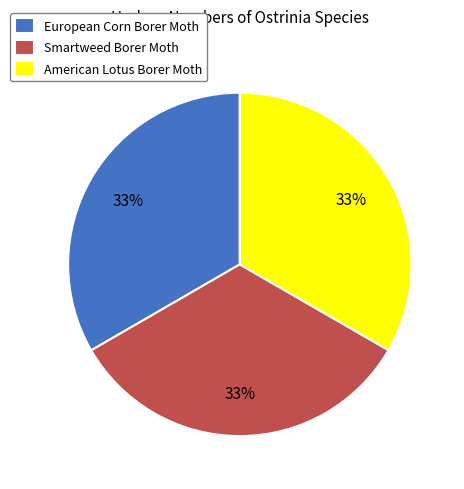

Is there a majority slice in this chart?

No